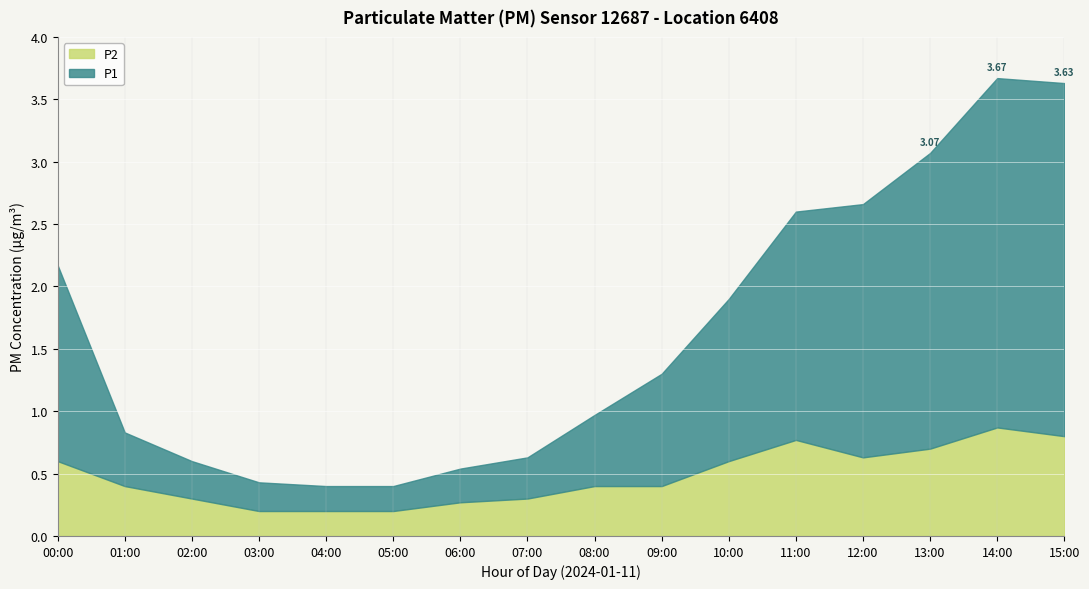

What is the minimum value for P1?

0.2